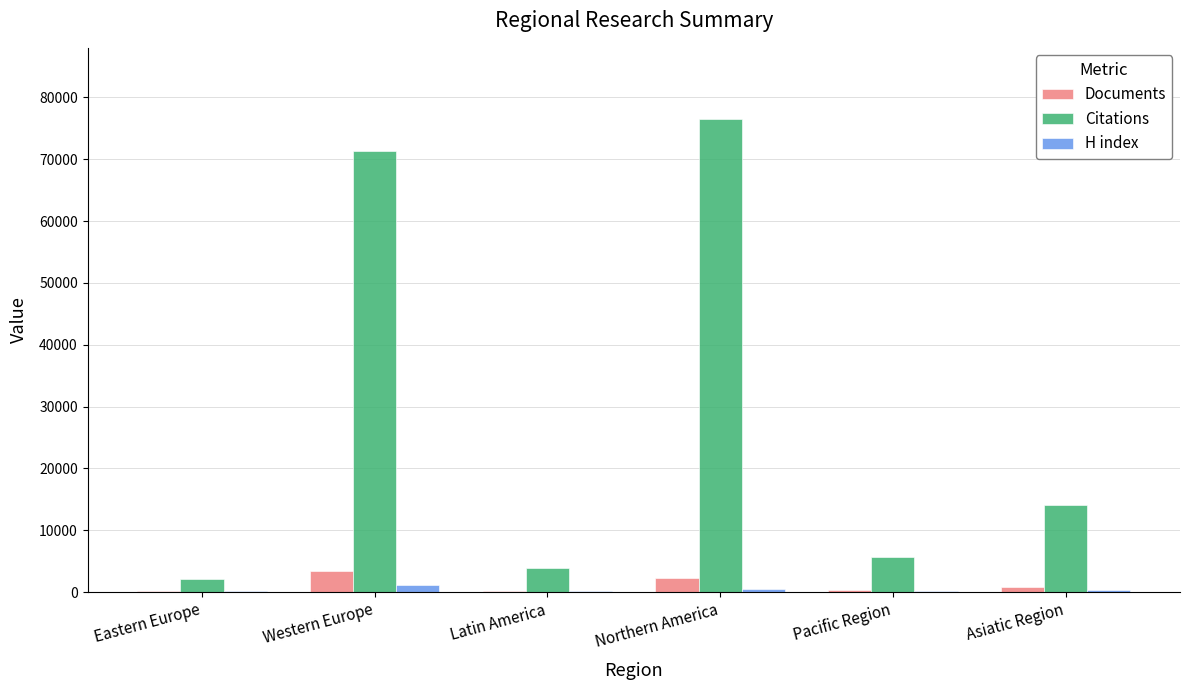

Which series has the largest range (max minus min)?

Citations